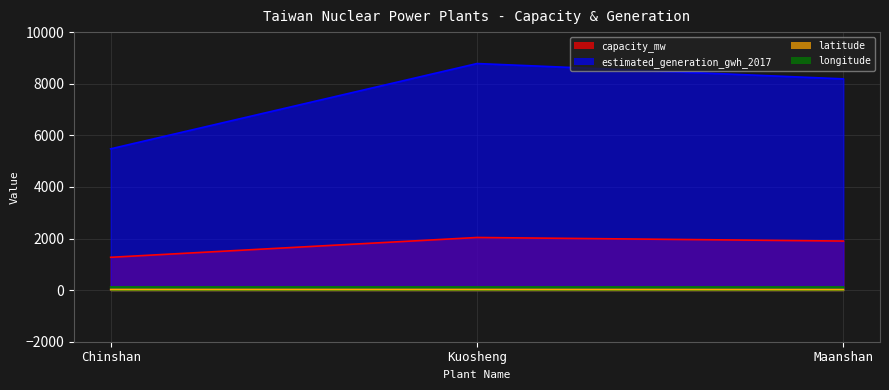

What are all the series names shown in the legend?

capacity_mw, estimated_generation_gwh_2017, latitude, longitude